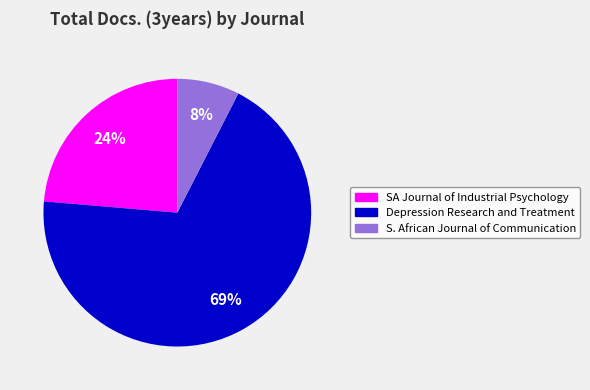

Is there any slice that represents more than half of the pie?

Yes